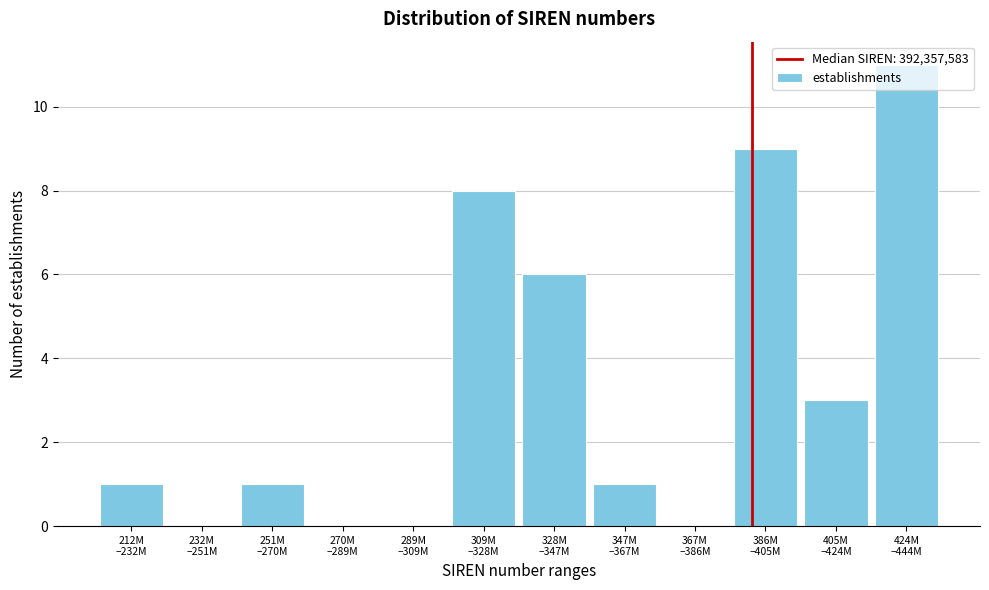

What is the sum of all values?

40